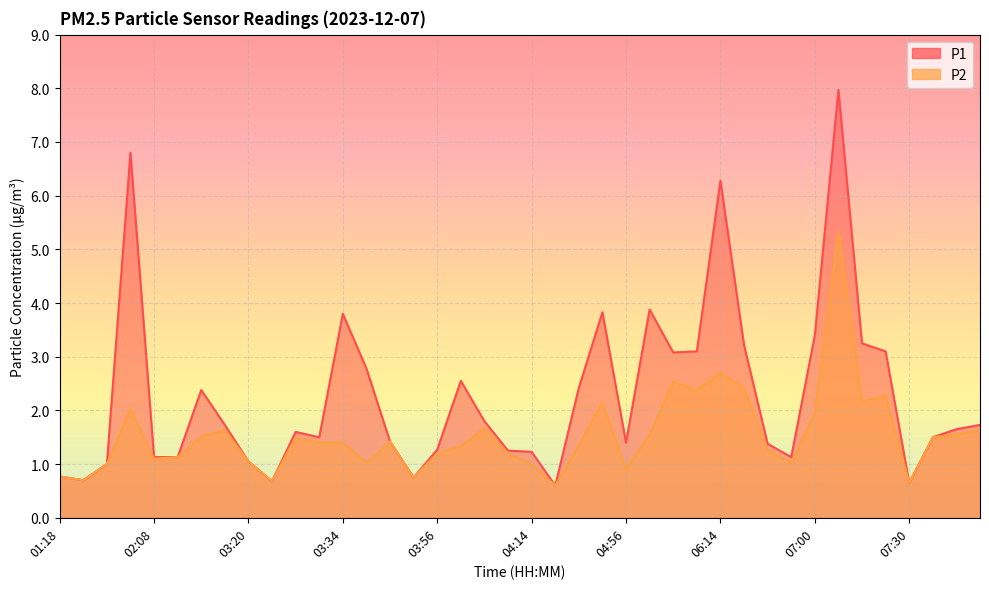

At which label does P2 first exceed 1?

01:43